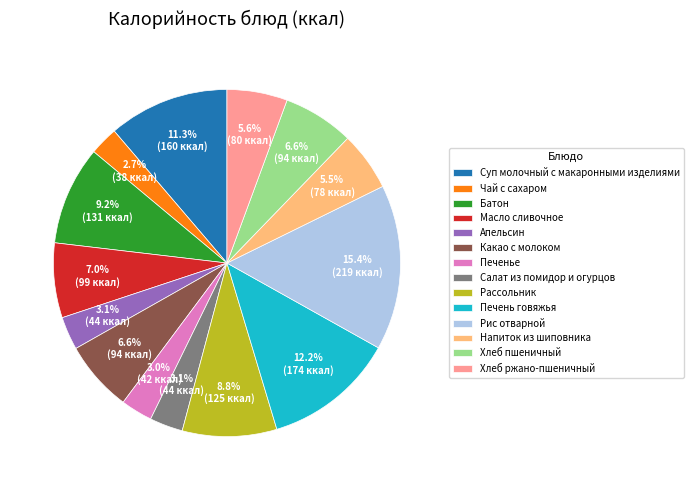

To the nearest percent, what portion does Рассольник represent?

9%